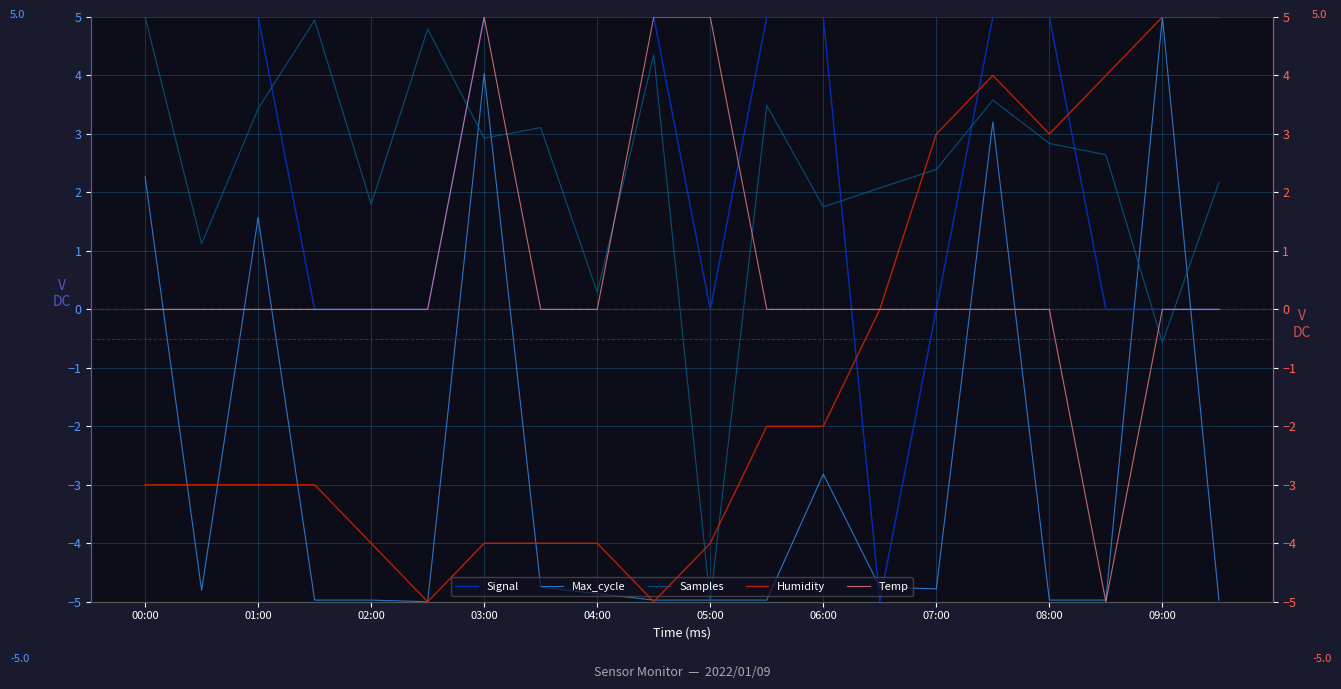

Where is the first local minimum for Temp?

17